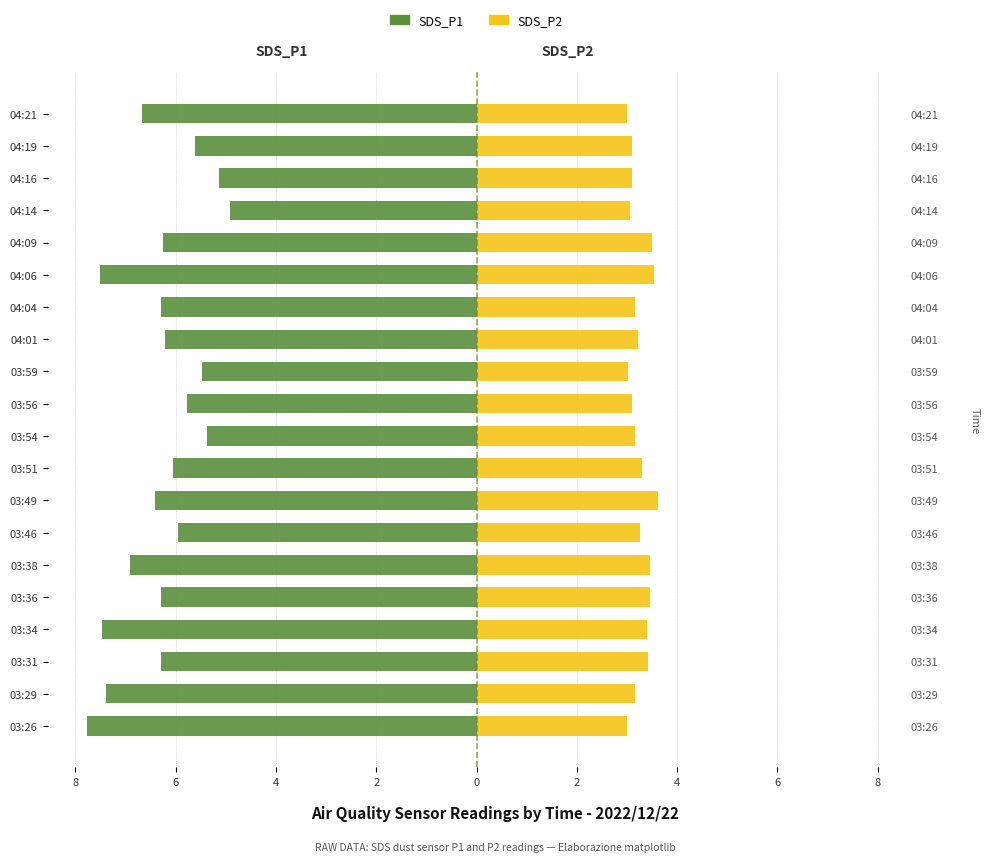

Are the bars grouped side by side (vs. stacked)?

Yes